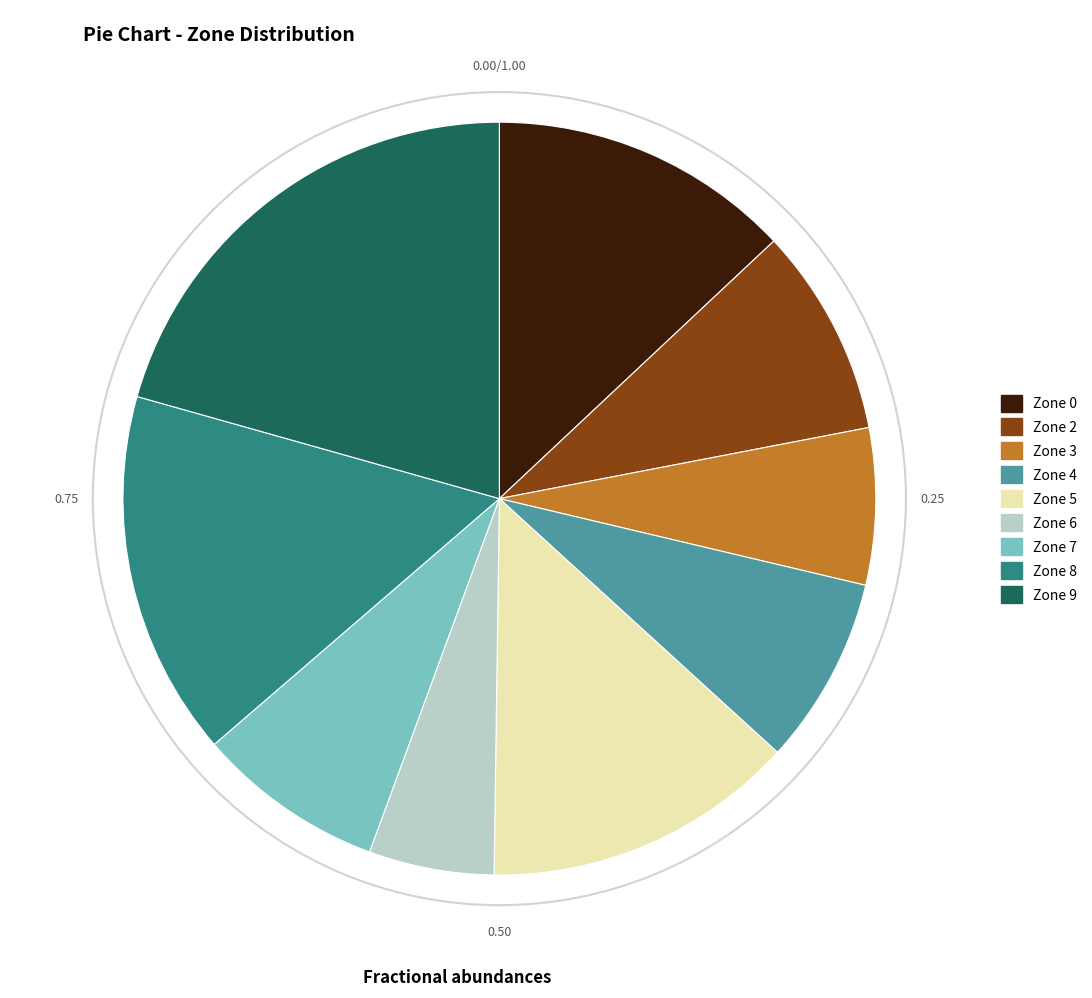

How many segments does this pie chart have?

9